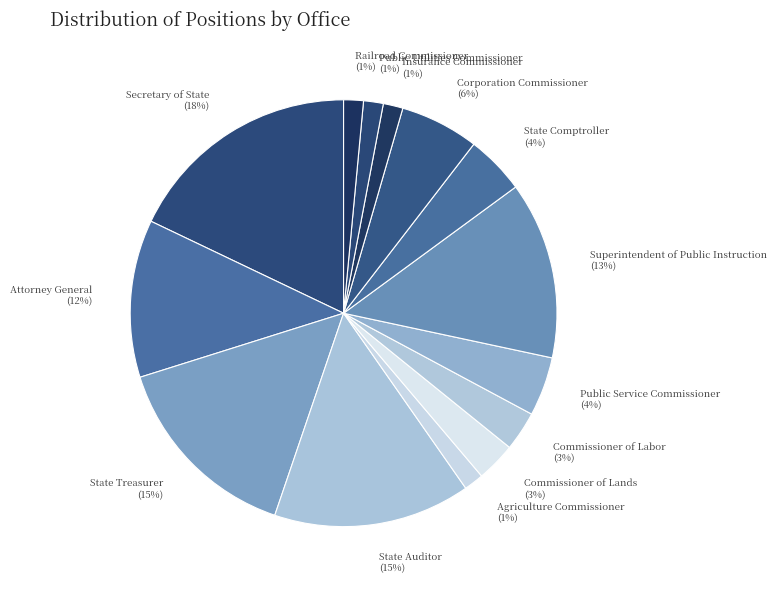

True or false: State Treasurer accounts for 25% of the total.

False